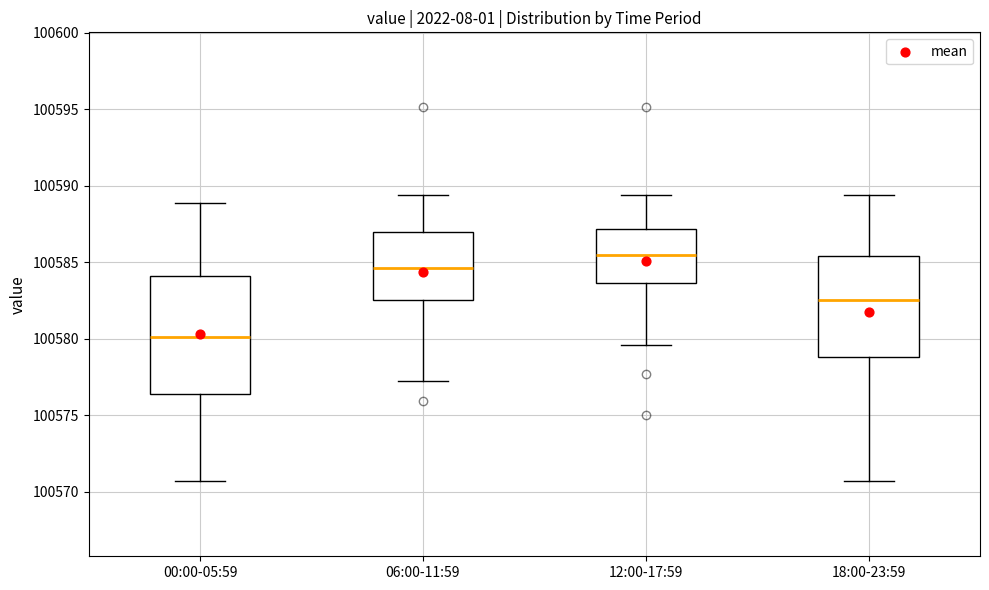

Reading left to right, transcribe this box plot: for each box, give where its median line is, the range the box spans, and where its two whiskers end, as read against the y-axis. The values are not printed on the chart, so give them approximately, as read against the axis.

00:00-05:59: median 100580.0, box 100576.5 to 100584.0, whiskers 100570.5 to 100589.0
06:00-11:59: median 100584.5, box 100582.5 to 100587.0, whiskers 100577.5 to 100589.5
12:00-17:59: median 100585.5, box 100583.5 to 100587.0, whiskers 100579.5 to 100589.5
18:00-23:59: median 100582.5, box 100579.0 to 100585.5, whiskers 100570.5 to 100589.5